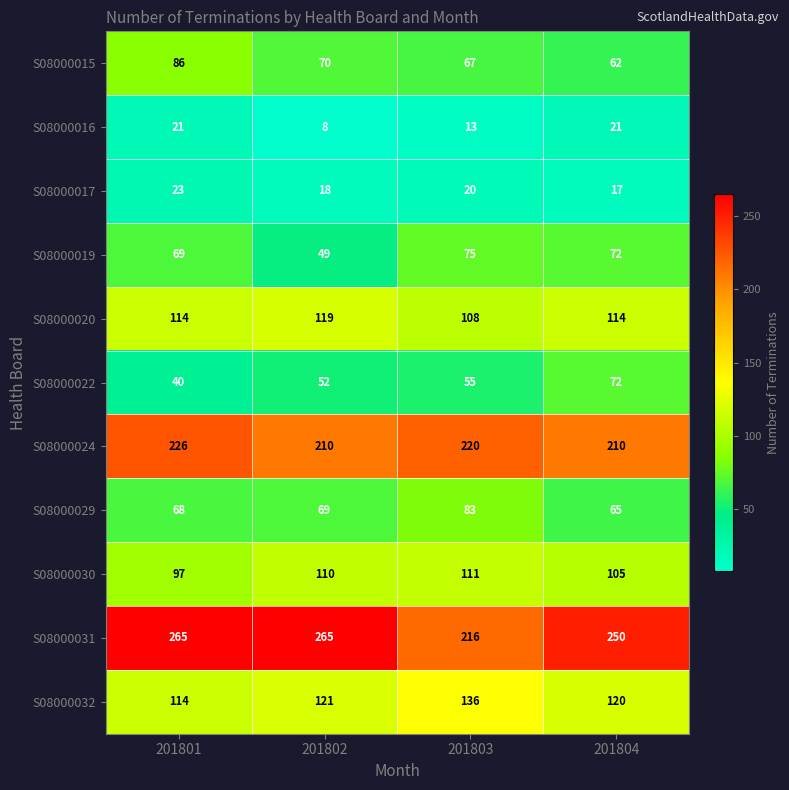

At how many categories does at least one series exceed 113?

4